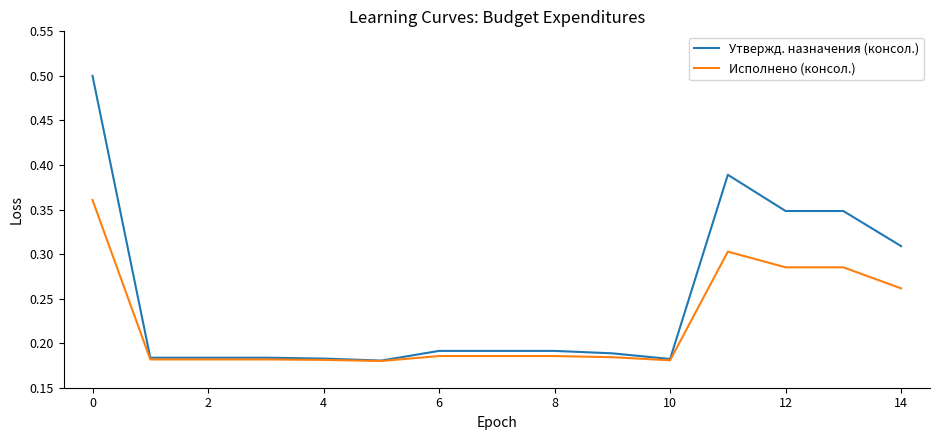

What is the greatest value displayed?

0.5